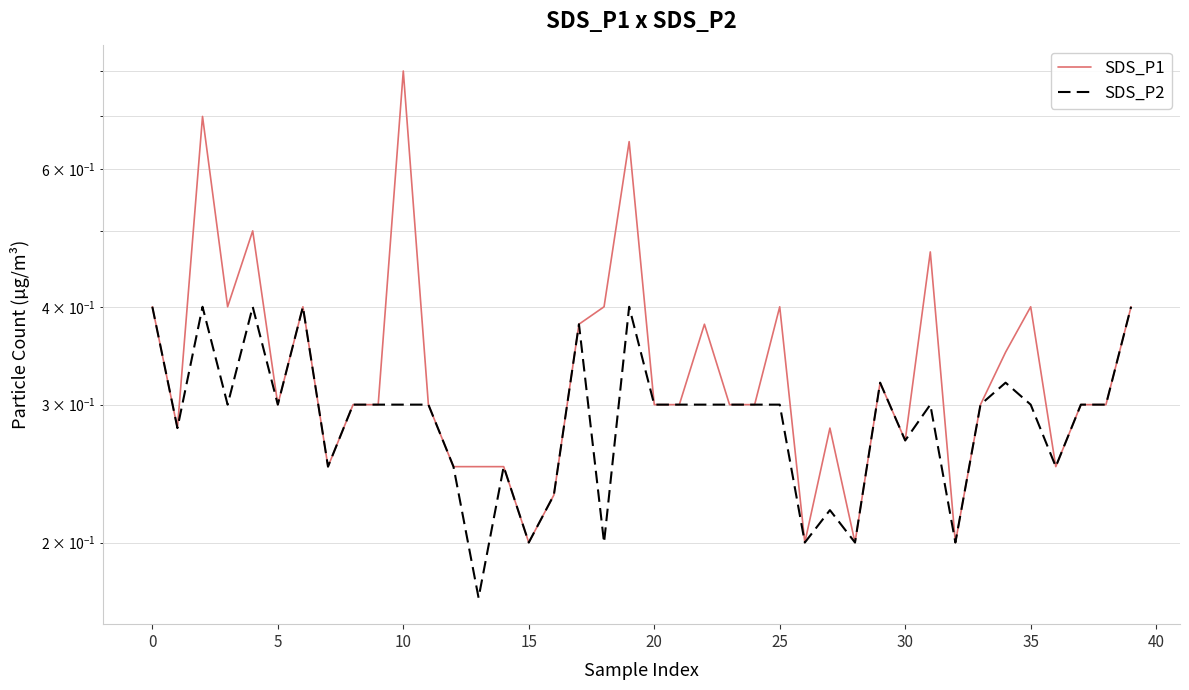

At how many categories does at least one series exceed 0?

40